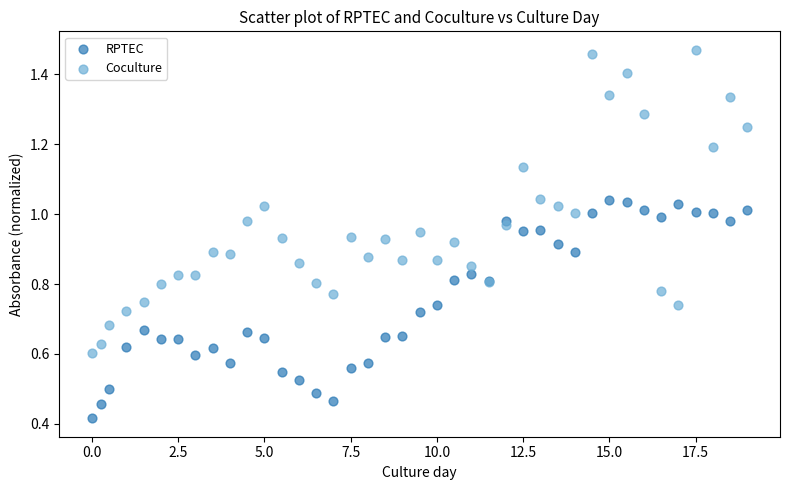

Which series contains the lowest Y value?

RPTEC